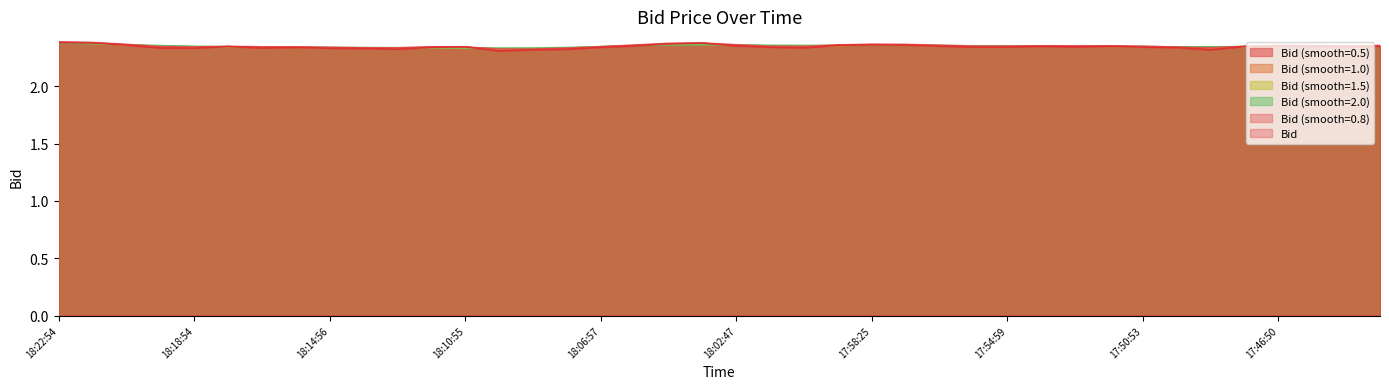

Reading right to left, list all the values displayed in this chart.

17:43:57=2.3	17:44:57=2.3	17:45:49=2.3	17:46:50=2.3	17:47:48=2.3	17:48:56=2.3	17:49:49=2.3	17:50:53=2.3	17:51:40=2.3	17:52:57=2.3	17:53:40=2.3	17:54:59=2.3	17:55:54=2.3	17:56:49=2.4	17:57:42=2.4	17:58:25=2.4	17:59:26=2.4	18:00:51=2.3	18:01:58=2.3	18:02:47=2.4	18:03:46=2.4	18:04:50=2.4	18:05:43=2.4	18:06:57=2.3	18:07:56=2.3	18:08:56=2.3	18:09:42=2.3	18:10:55=2.3	18:11:53=2.3	18:12:39=2.3	18:13:56=2.3	18:14:56=2.3	18:15:53=2.3	18:16:53=2.3	18:17:57=2.3	18:18:54=2.3	18:19:37=2.3	18:20:50=2.4	18:21:58=2.4	18:22:54=2.4